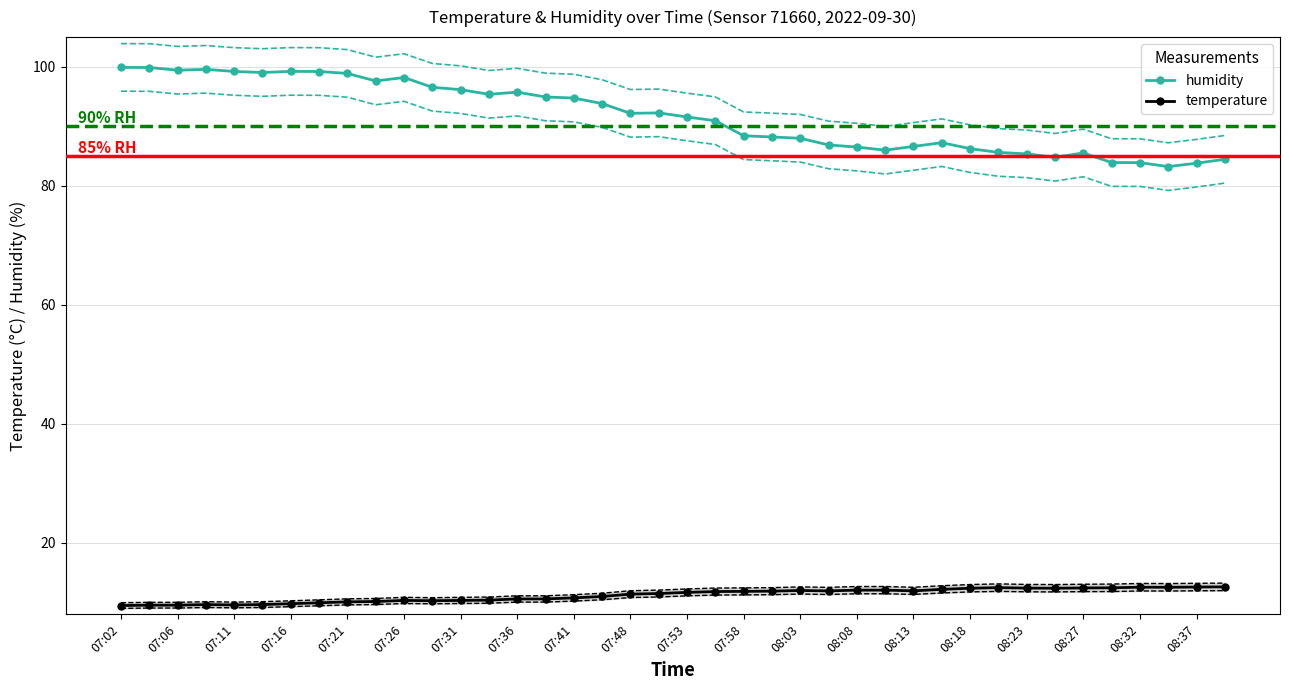

What value does the humidity series have at 07:11?

99.2